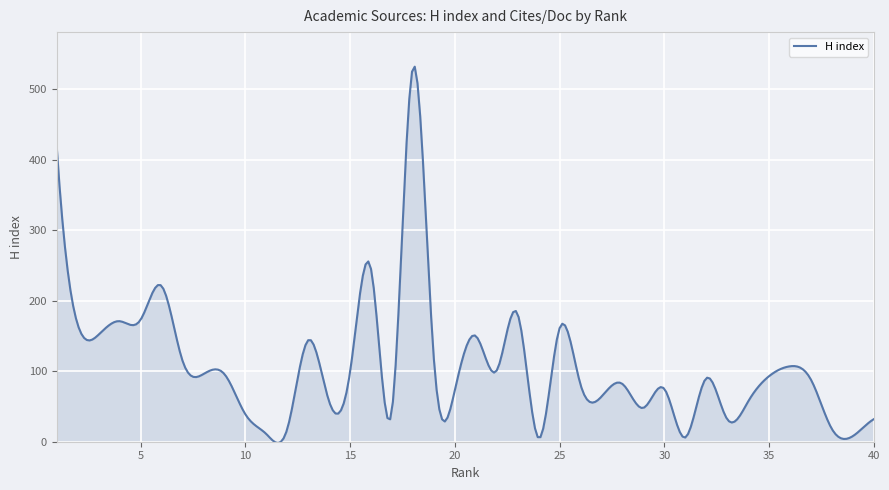

What is the difference between the maximum and minimum values?

533.8